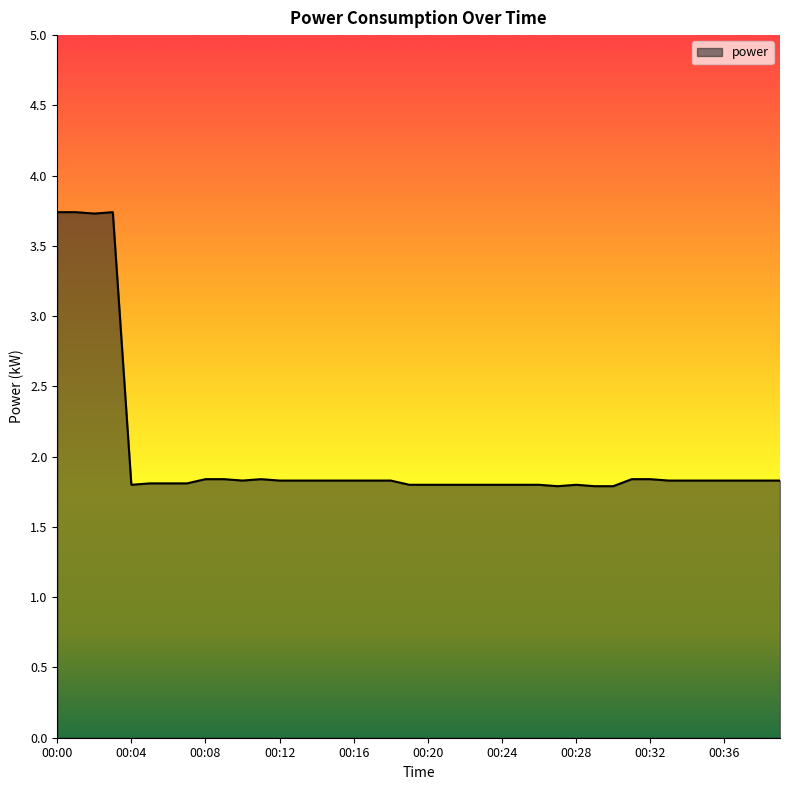

What is the maximum value shown in the chart?

3.7